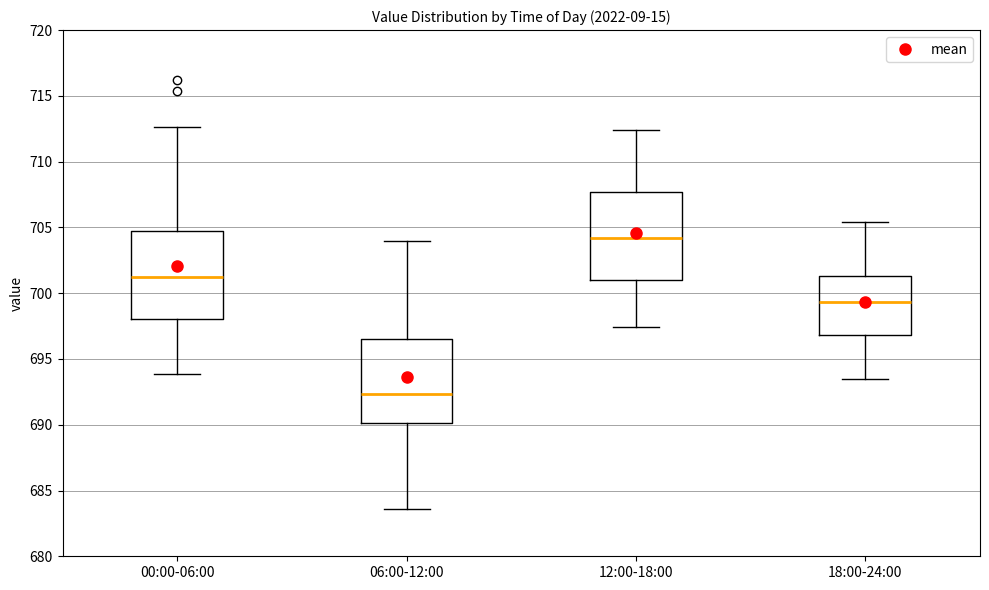

Where does the median line of the box for 06:00-12:00 sit on the y-axis? The values are not printed on the chart, so give them approximately, as read against the axis.

692.5